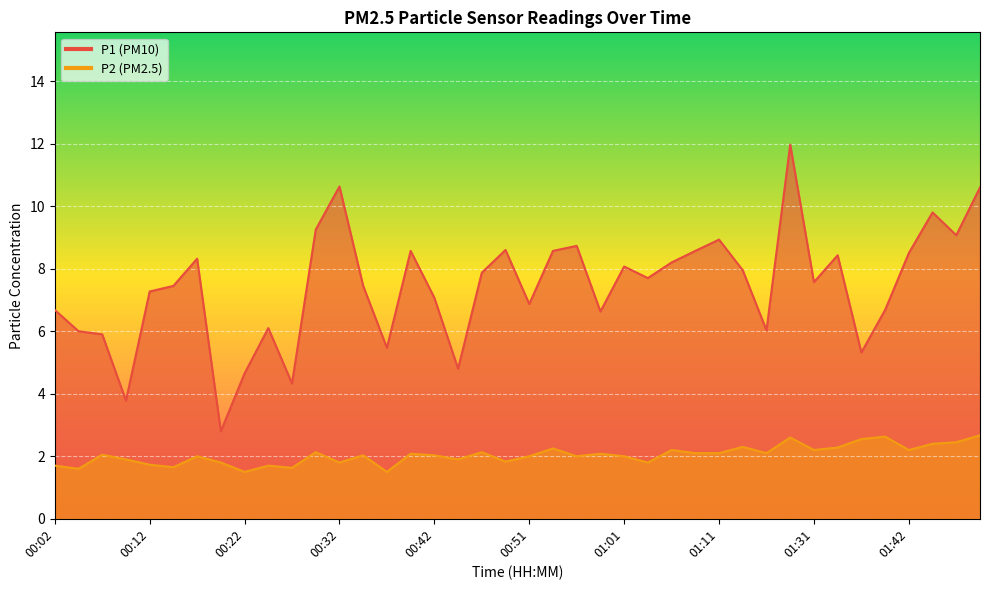

At which category is the sum across all series the highest?

01:28